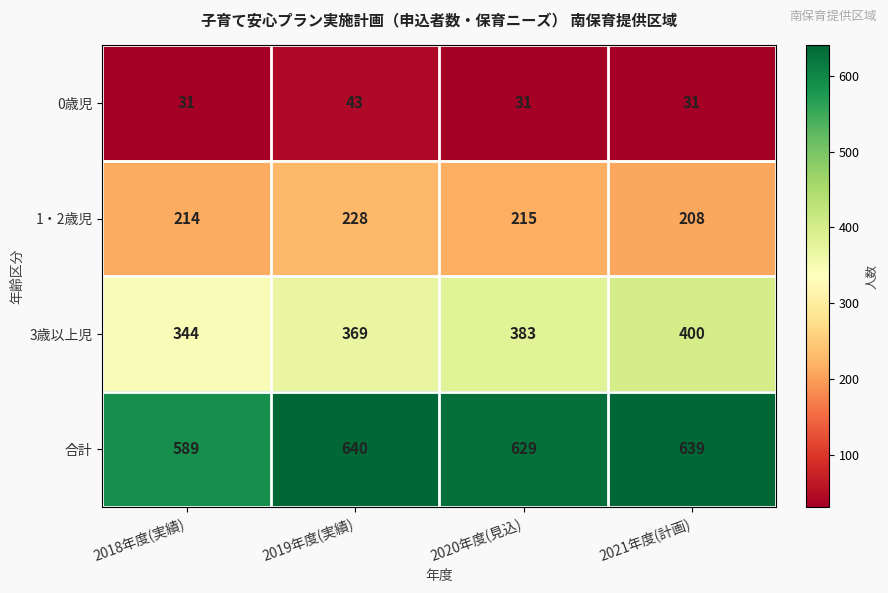

What is the greatest value displayed?

640